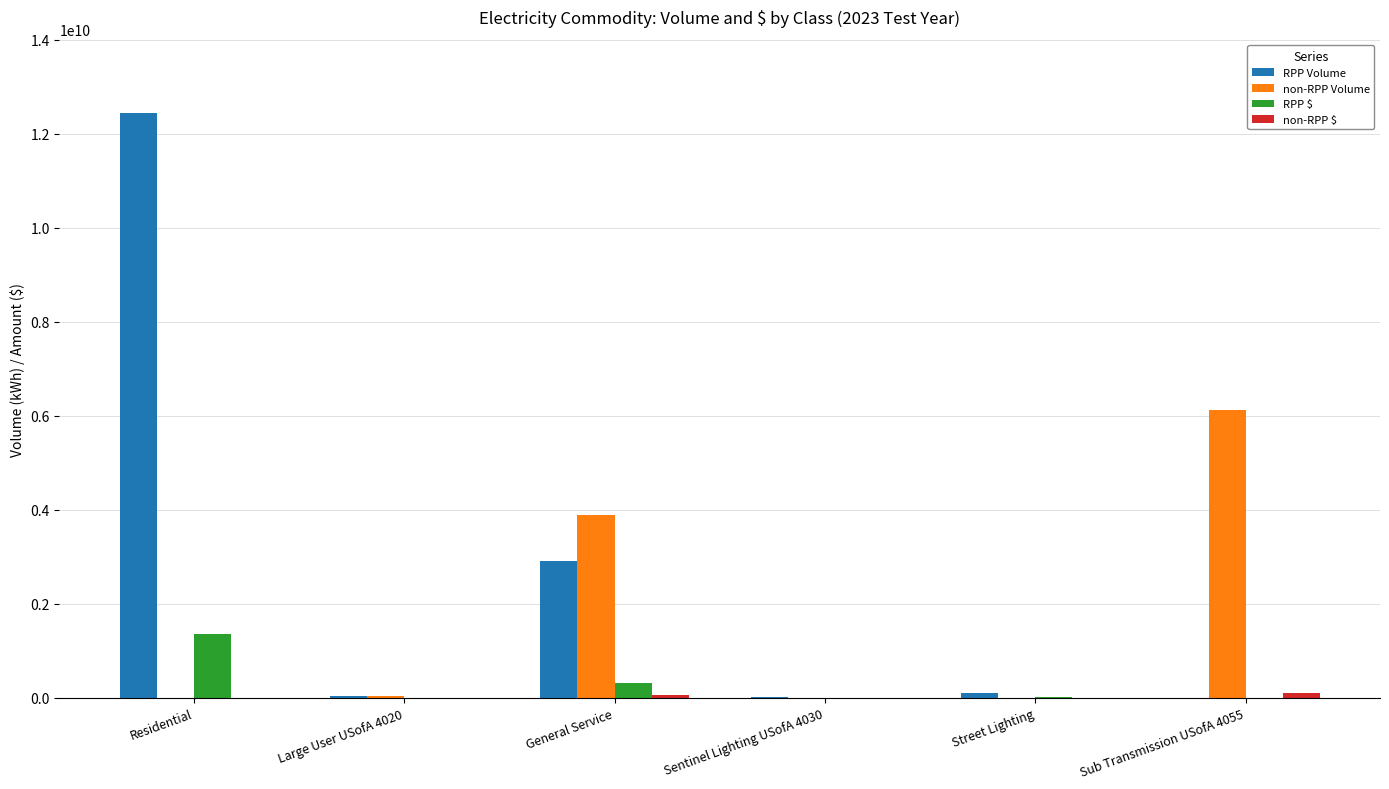

At which category is the sum across all series the highest?

Residential